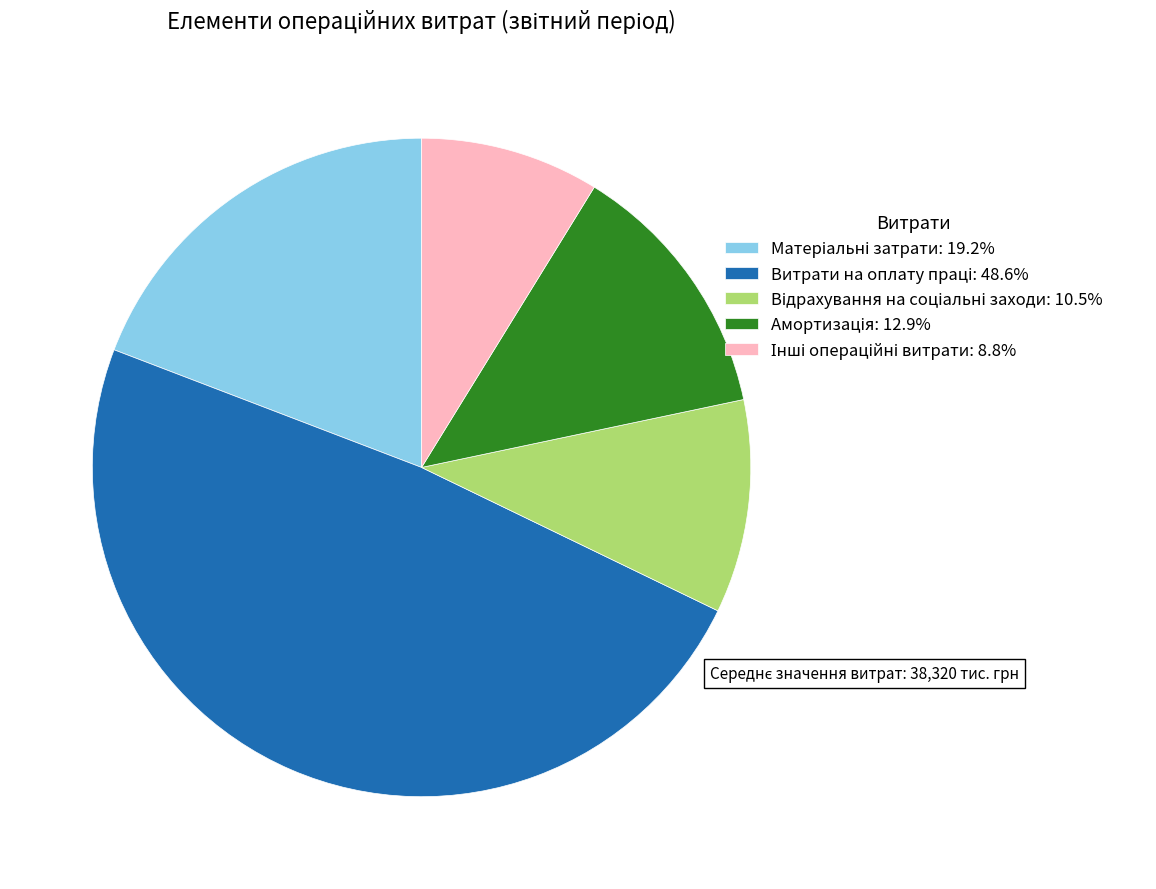

Does any single category account for the majority?

No